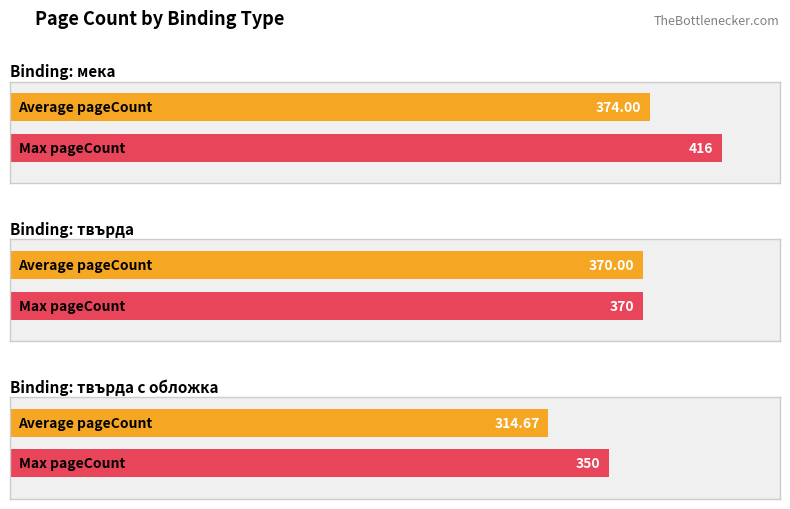

The value of Max pageCount at твърда is 370. True or false?

True